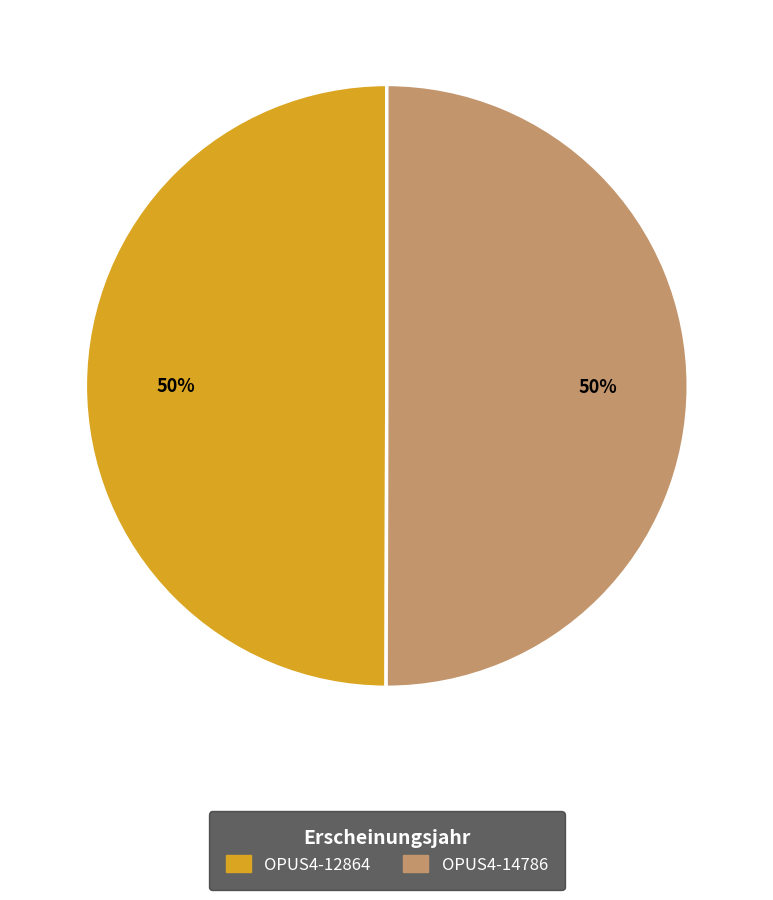

Do OPUS4-14786 and OPUS4-12864 together represent more than half of the pie?

Yes